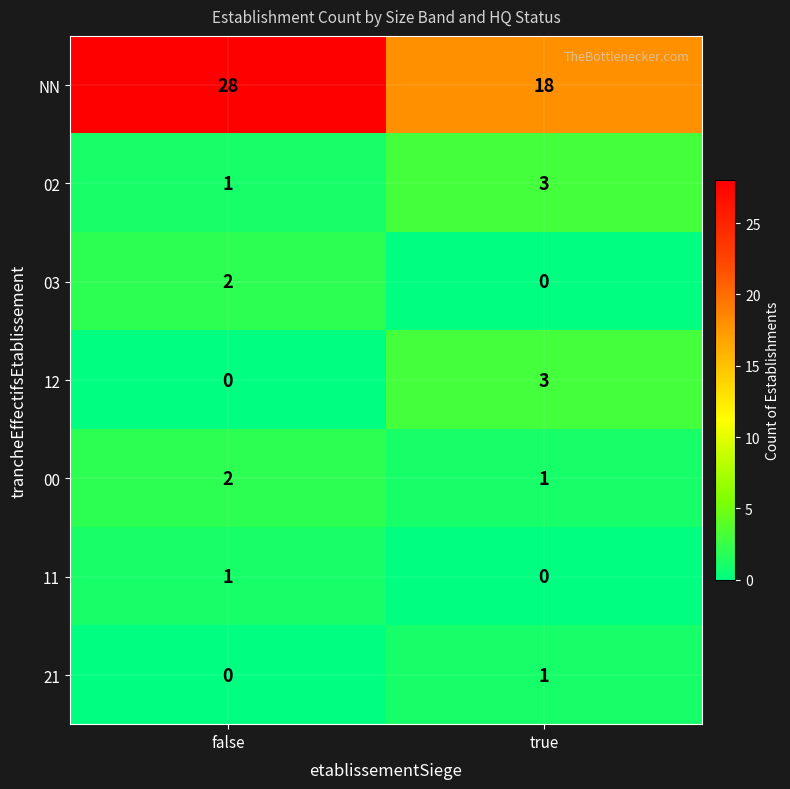

Reading left to right, extract all data points from this chart.

NN: 28	18
02: 1	3
03: 2	0
12: 0	3
00: 2	1
11: 1	0
21: 0	1